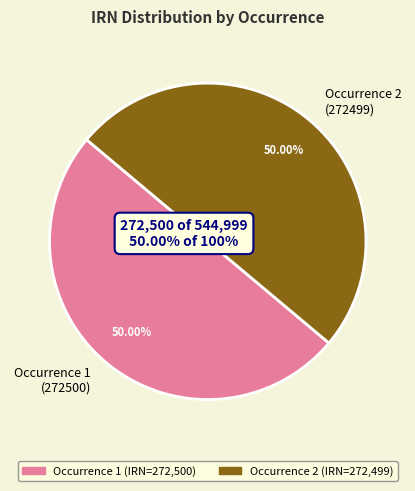

Count the number of slices in the pie.

2